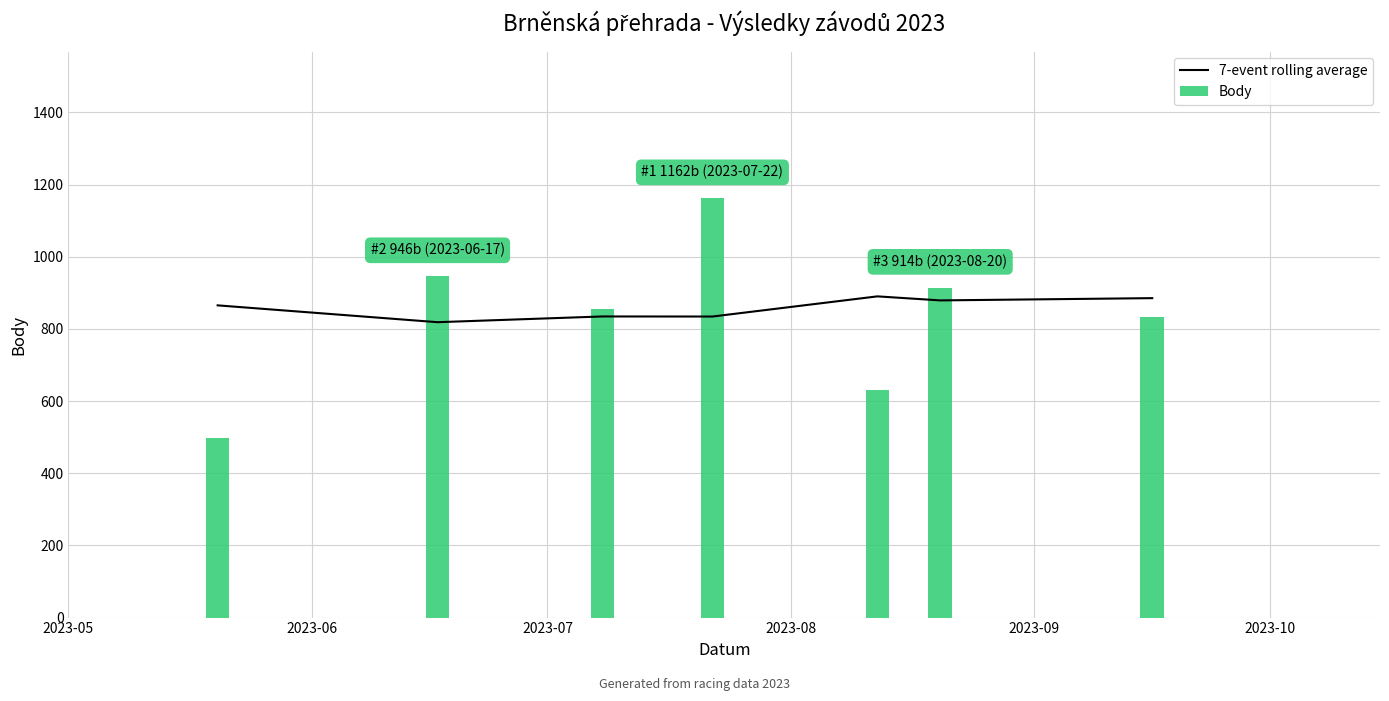

What are all the series names shown in the legend?

7-event rolling average, Body